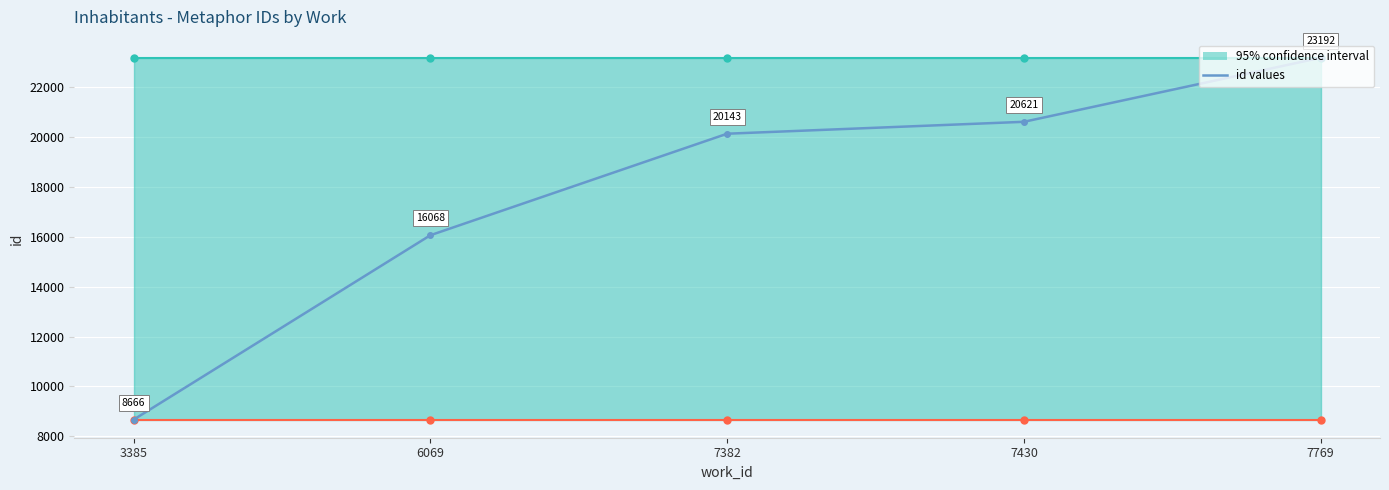

Rank the categories by value from lowest to highest.

3385, 6069, 7382, 7430, 7769